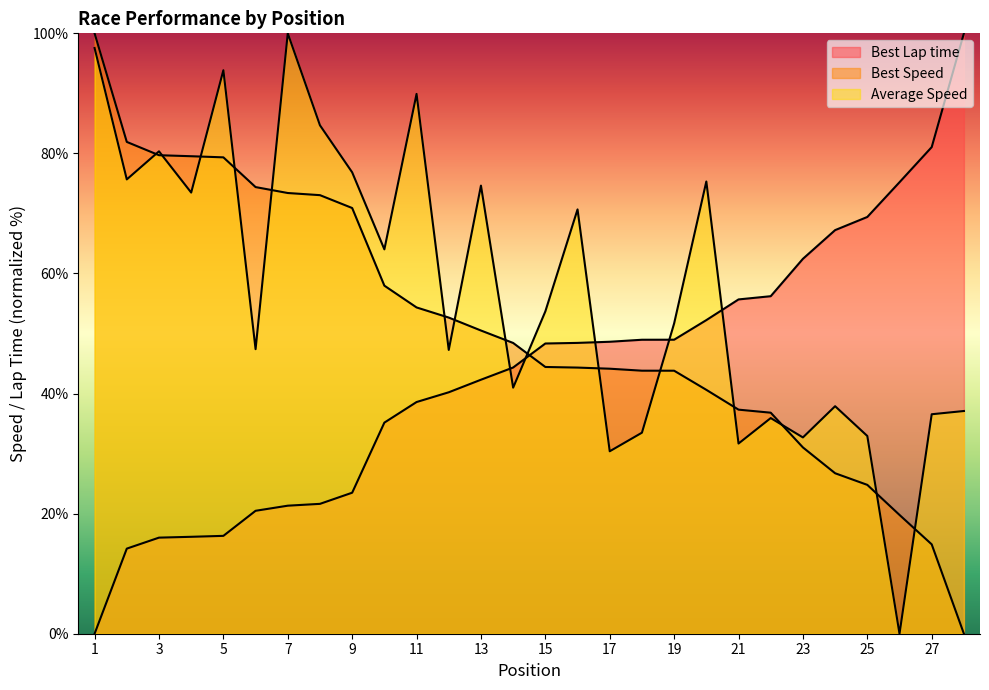

Which has a higher value, 4 or 20?

20